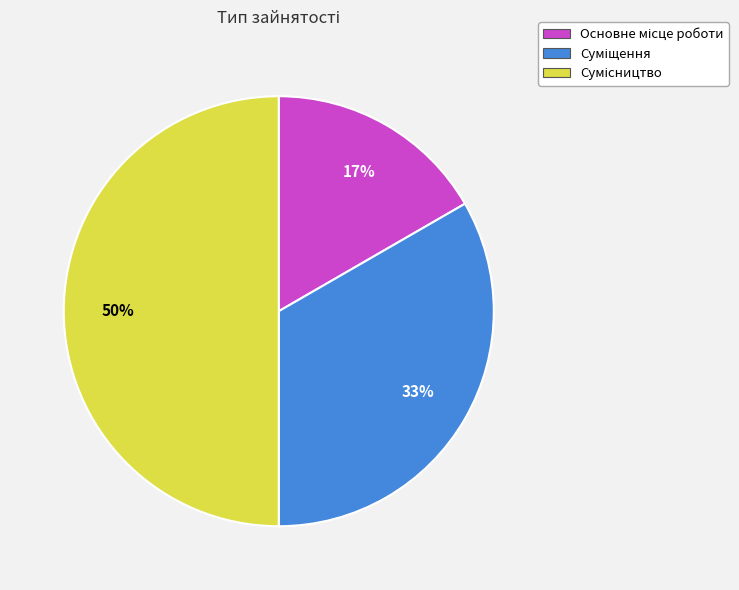

To the nearest percent, what is the difference between the largest and smallest slice percentages?

33%